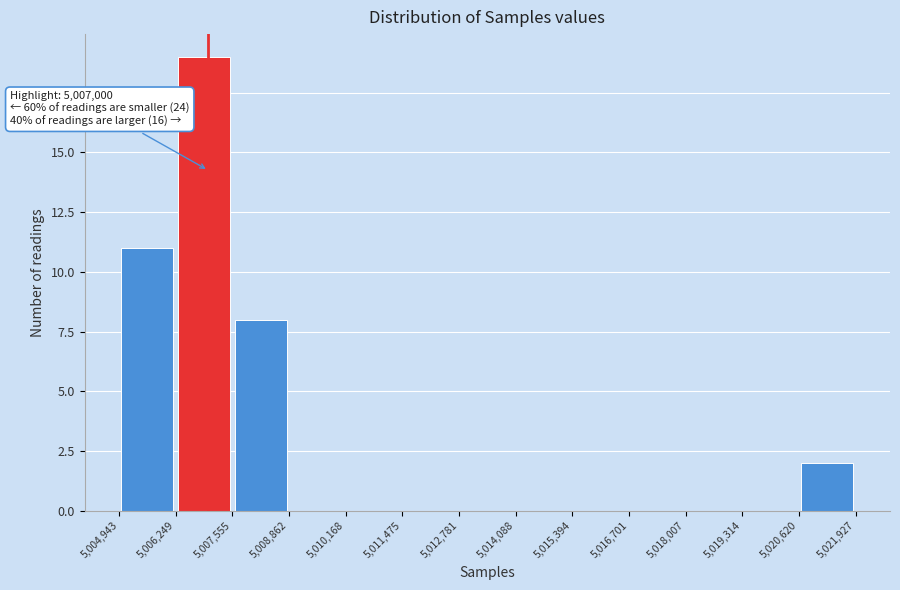

Which range on the x-axis has the tallest bar?

5,006,249 to 5,007,555